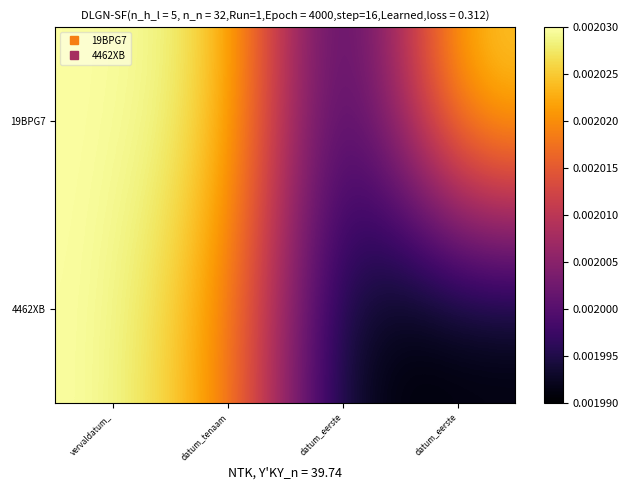

Rank the series by their average value, from lowest to highest.

4462XB, 19BPG7